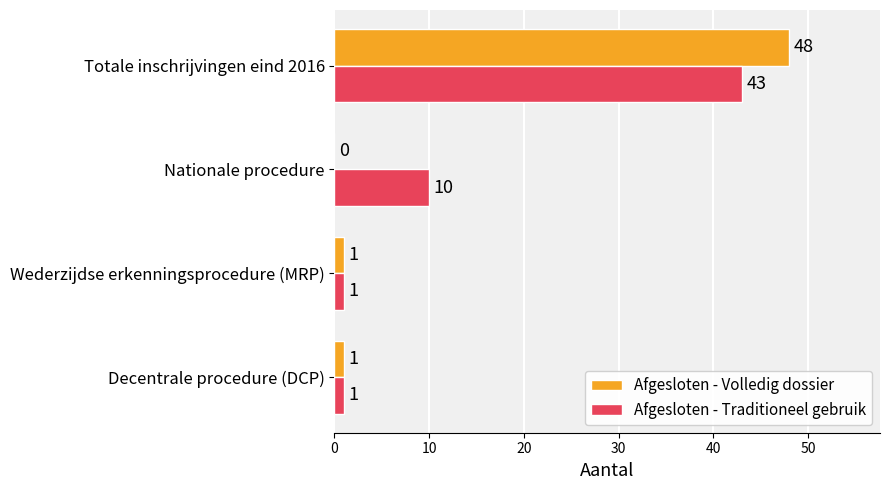

What is the sum of the Afgesloten - Traditioneel gebruik values at Totale inschrijvingen eind 2016 and Nationale procedure?

53